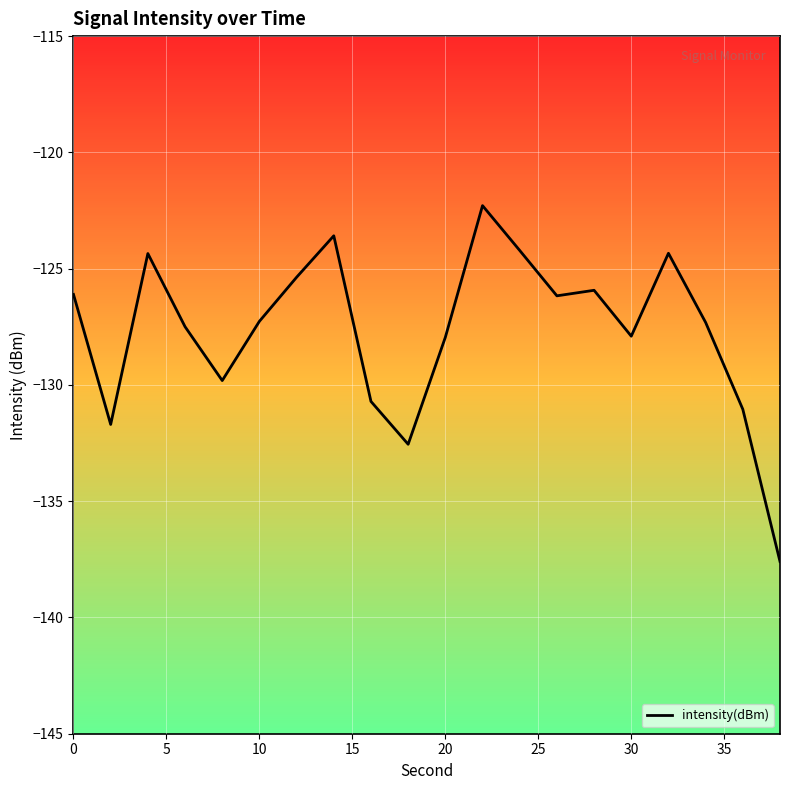

What is the minimum value shown in the chart?

-137.6